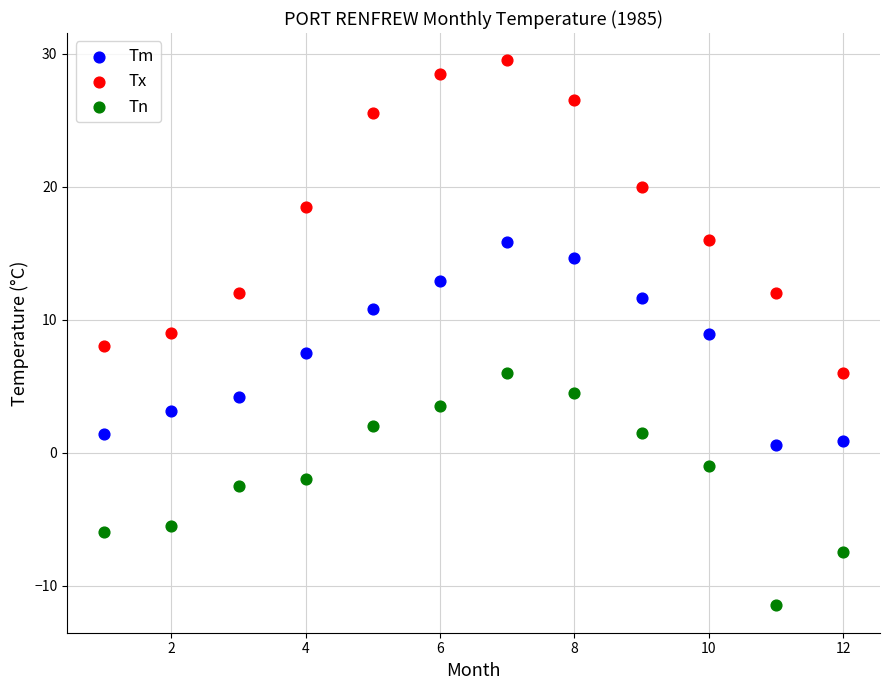

What are all the series names shown in the legend?

Tm, Tx, Tn